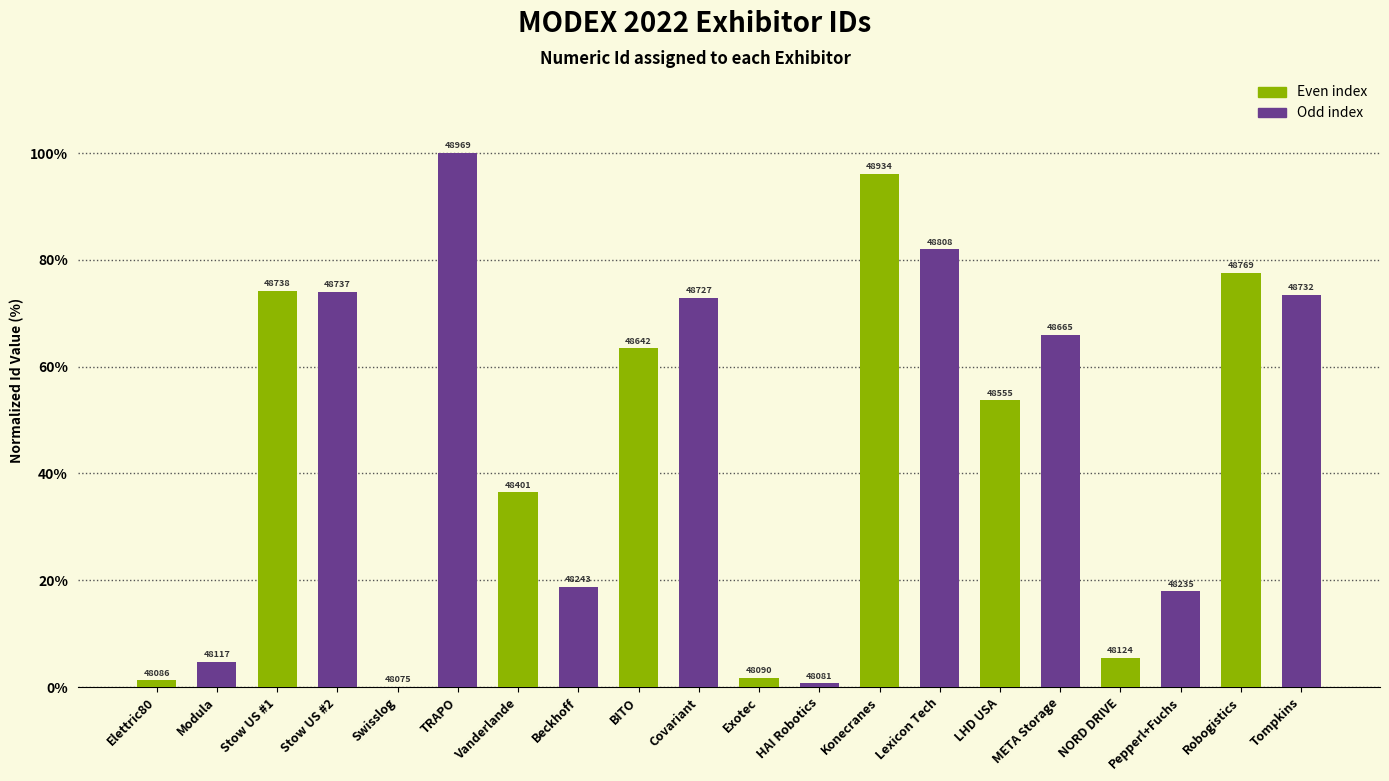

Reading left to right, extract all data points from this chart.

1.2	4.7	74.2	74.0	0.0	100.0	36.5	18.8	63.4	72.9	1.7	0.7	96.1	82.0	53.7	66.0	5.5	17.9	77.6	73.5